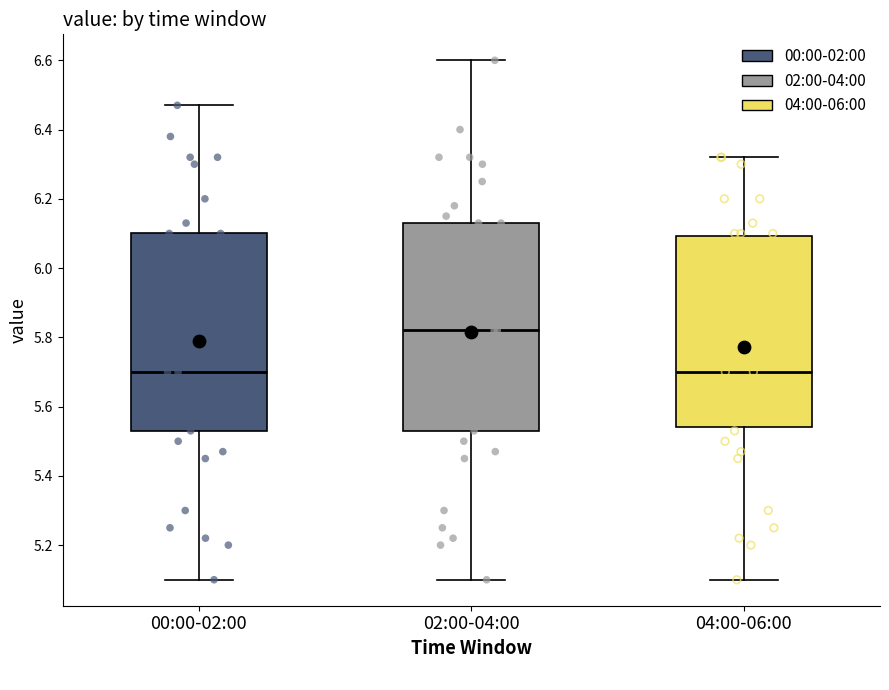

Reading left to right, read every box against the y-axis: the position of its median line, the range the box covers, and the ends of its whiskers. The values are not printed on the chart, so give them approximately, as read against the axis.

00:00-02:00: median 5.70, box 5.54 to 6.10, whiskers 5.10 to 6.48
02:00-04:00: median 5.82, box 5.54 to 6.14, whiskers 5.10 to 6.60
04:00-06:00: median 5.70, box 5.54 to 6.10, whiskers 5.10 to 6.32